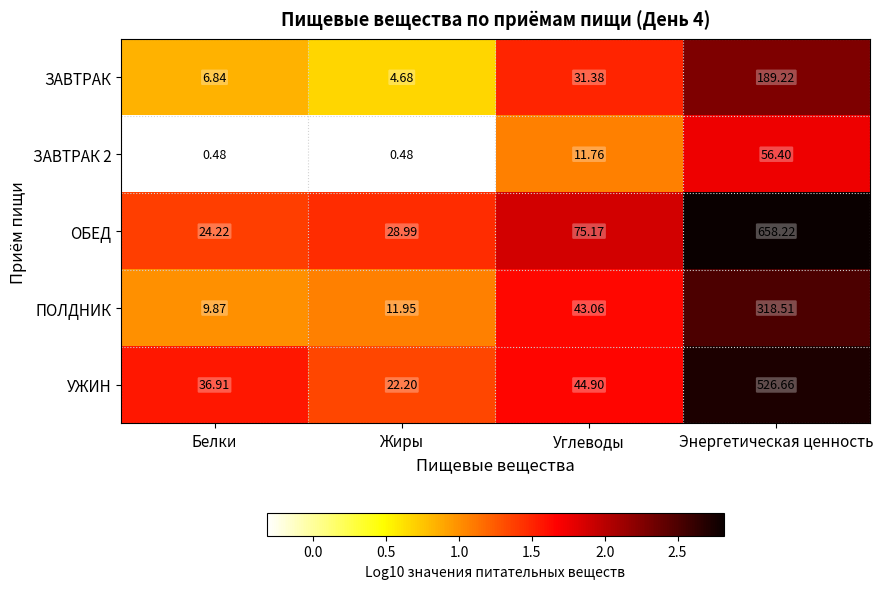

What is the greatest value displayed?

658.2